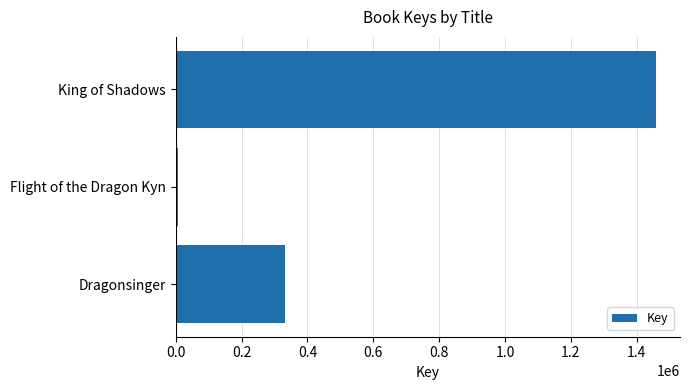

Which has a higher value, Dragonsinger or Flight of the Dragon Kyn?

Dragonsinger